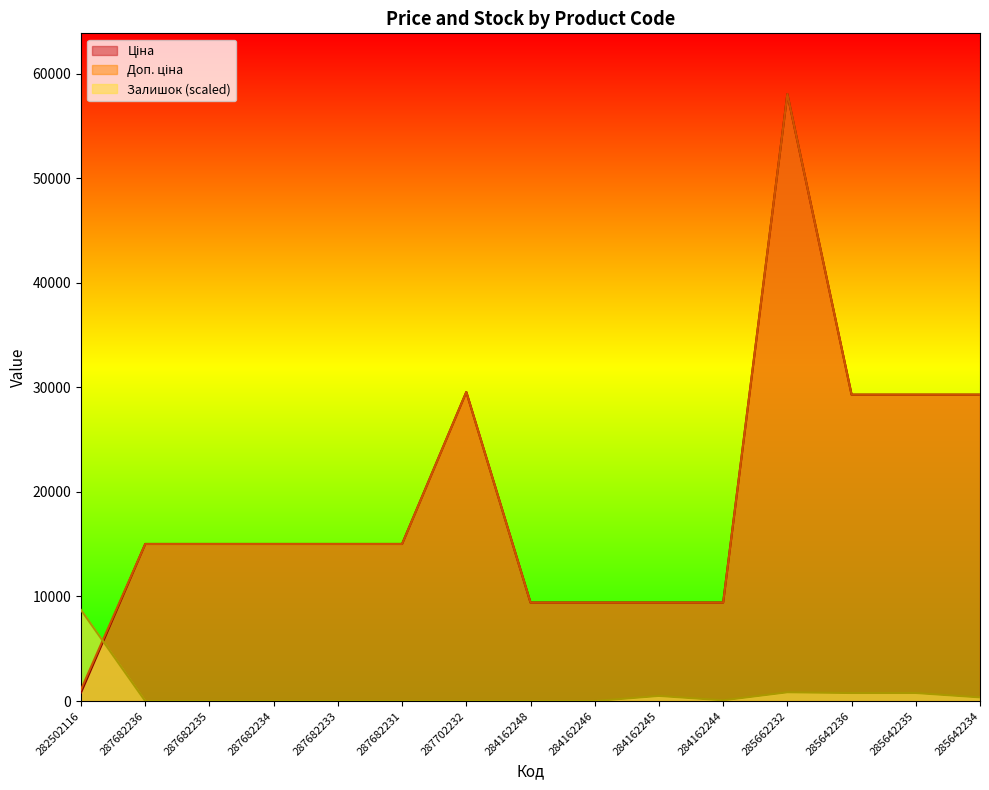

What is the label of the 4th point from the right?

285662232